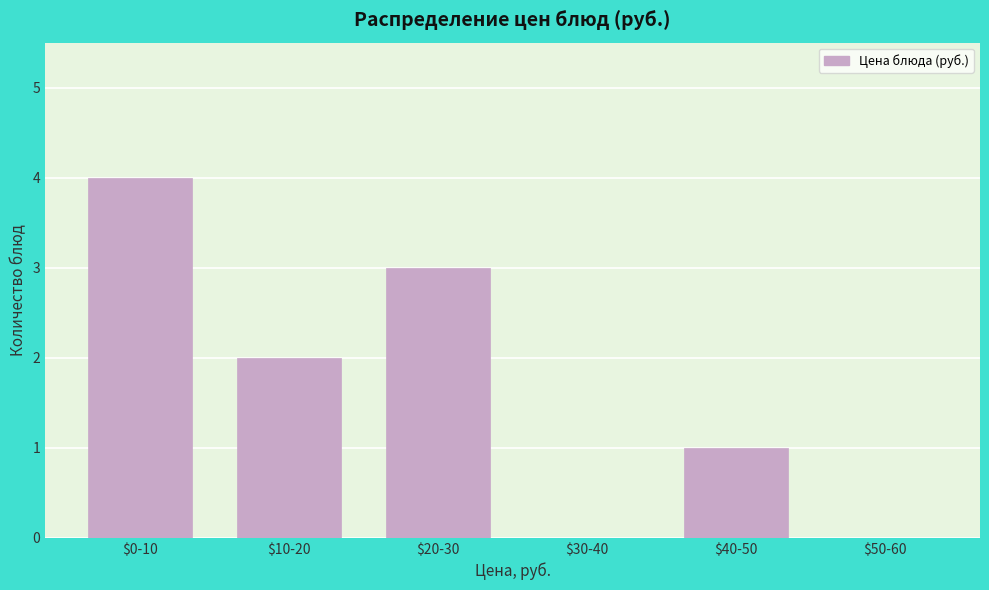

What is the greatest value displayed?

4